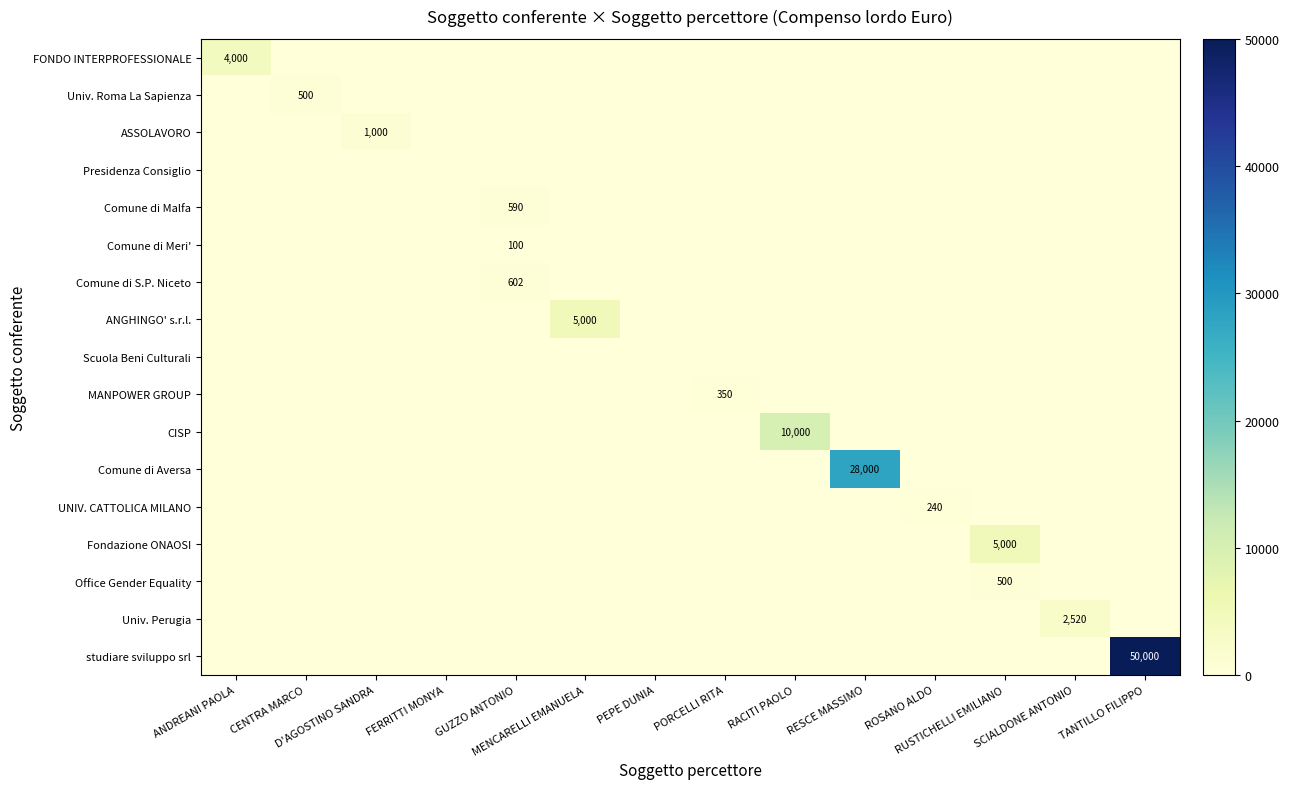

What is the sum of all Fondazione ONAOSI values?

5000